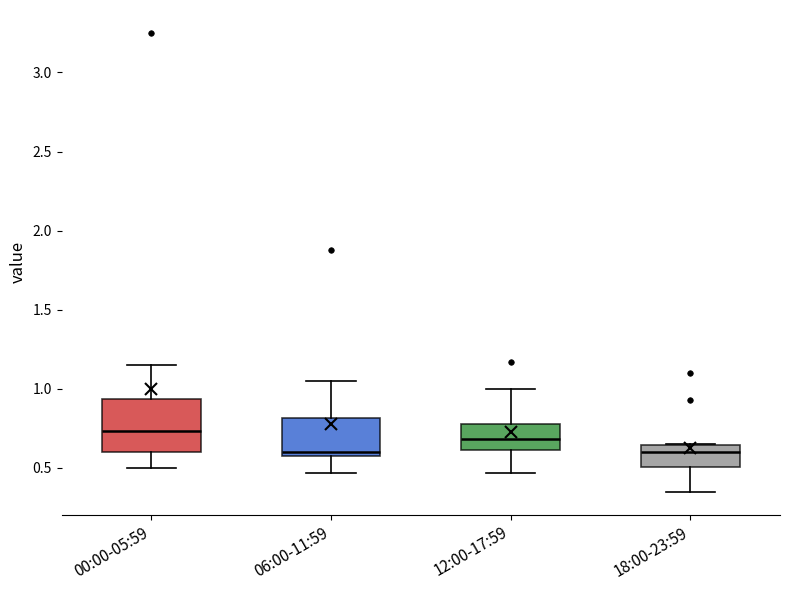

Which box is the tallest, from its lower edge to its upper edge?

00:00-05:59